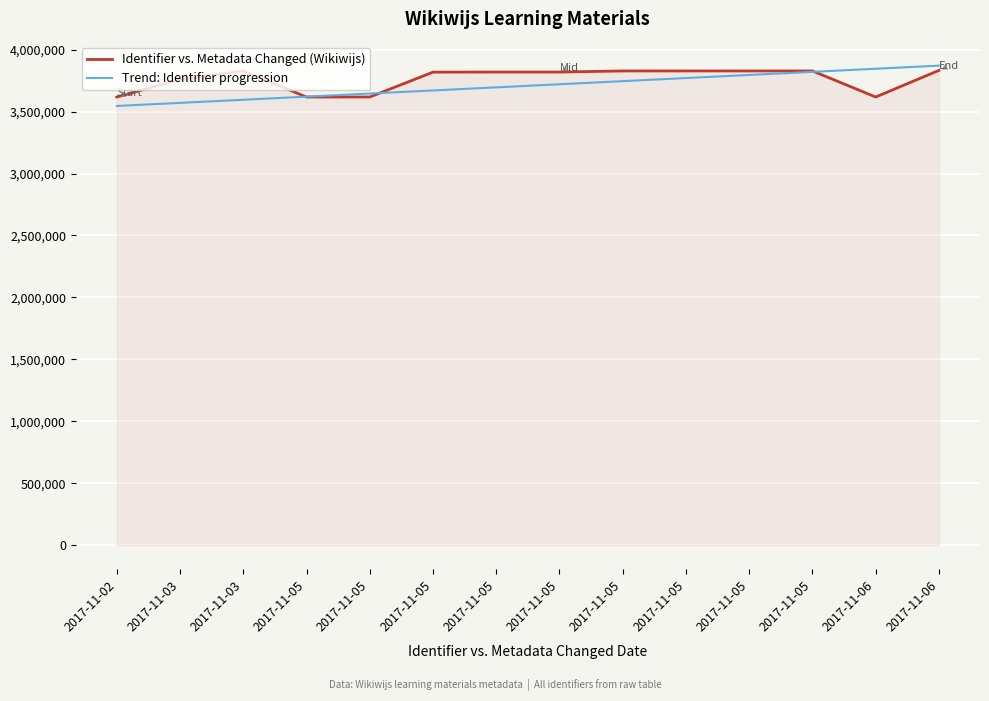

Between 2017-11-05 and 2017-11-05, which series saw the biggest shift?

Identifier vs. Metadata Changed (Wikiwijs)